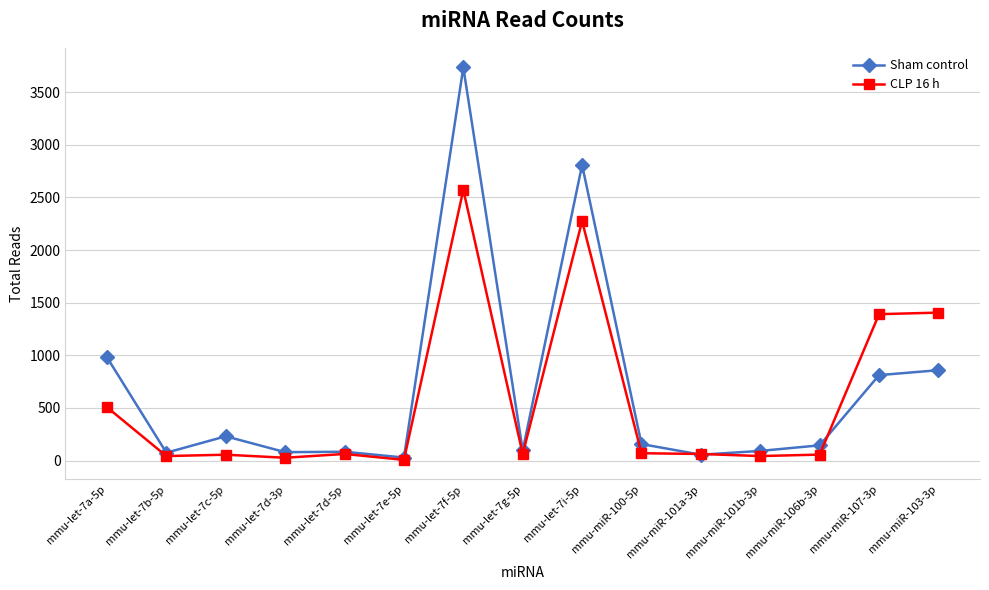

What position from the right is mmu-miR-103-3p?

1